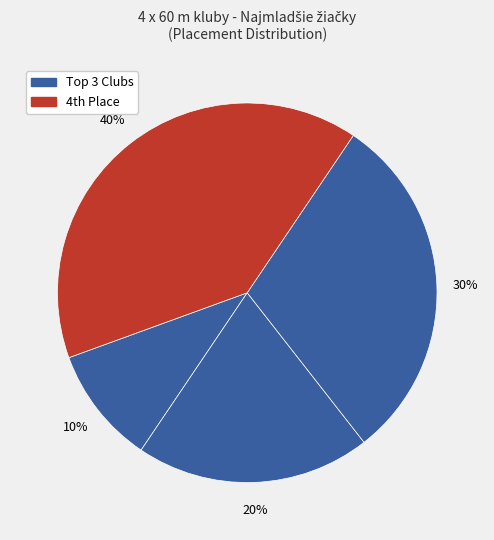

Count the number of slices in the pie.

4